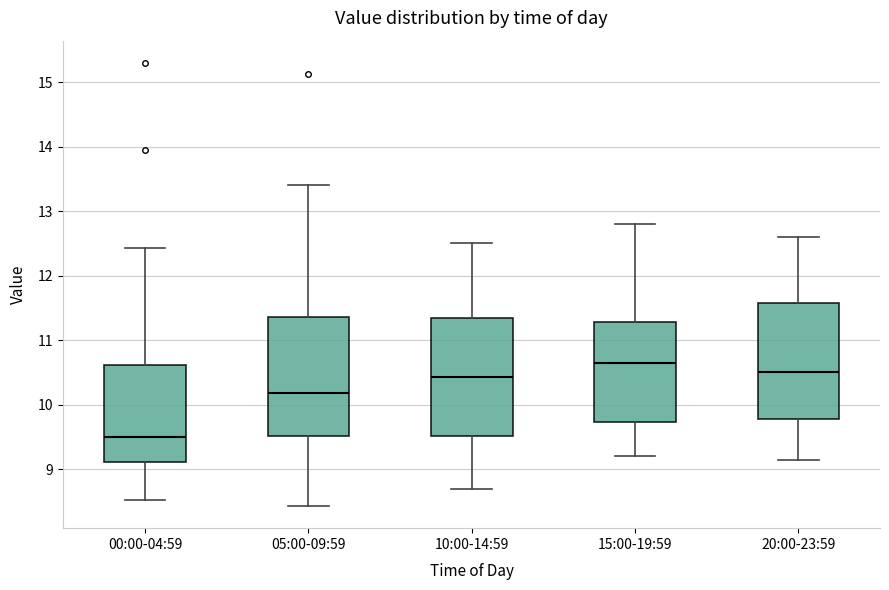

Reading left to right, read every box against the y-axis: the position of its median line, the range the box covers, and the ends of its whiskers. The values are not printed on the chart, so give them approximately, as read against the axis.

00:00-04:59: median 9.5, box 9.1 to 10.6, whiskers 8.5 to 12.4
05:00-09:59: median 10.2, box 9.5 to 11.4, whiskers 8.4 to 13.4
10:00-14:59: median 10.4, box 9.5 to 11.3, whiskers 8.7 to 12.5
15:00-19:59: median 10.7, box 9.7 to 11.3, whiskers 9.2 to 12.8
20:00-23:59: median 10.5, box 9.8 to 11.6, whiskers 9.2 to 12.6